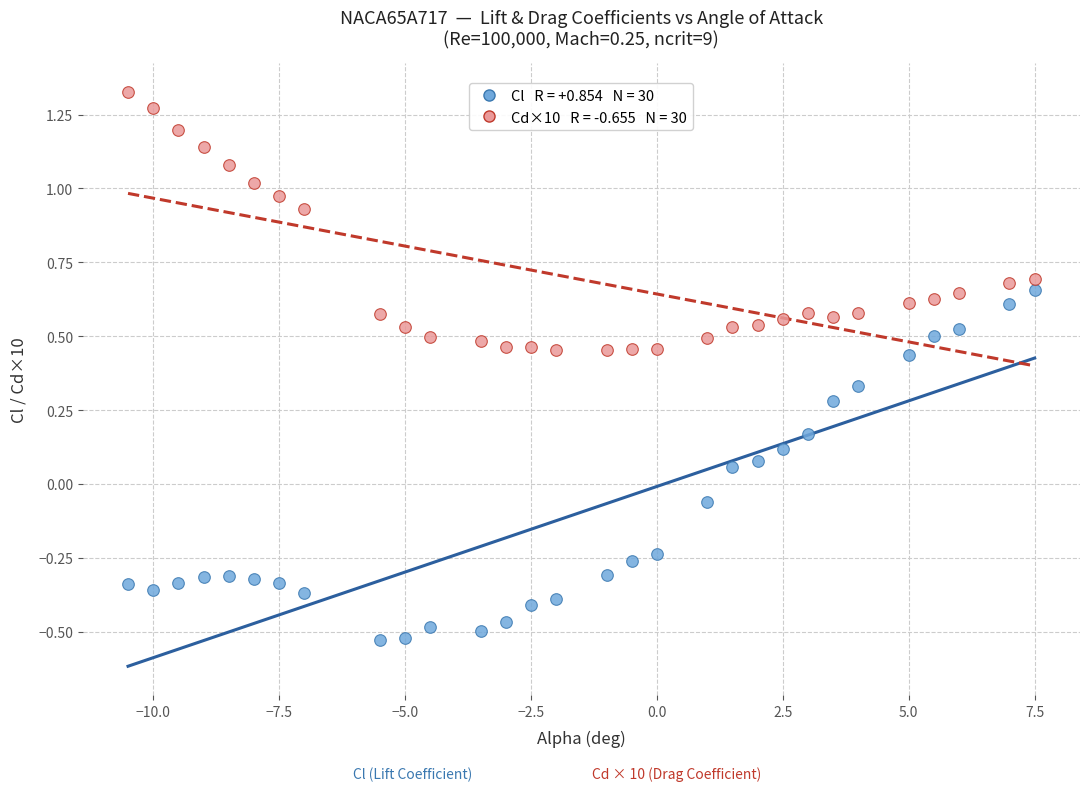

Across all data points, what is the range of Y values (max minus min)?

1.9